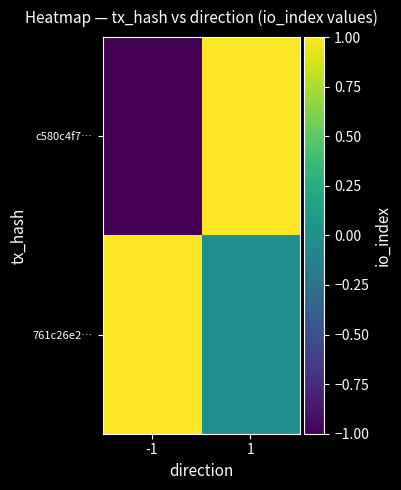

Which has a higher value, 1 or -1?

1